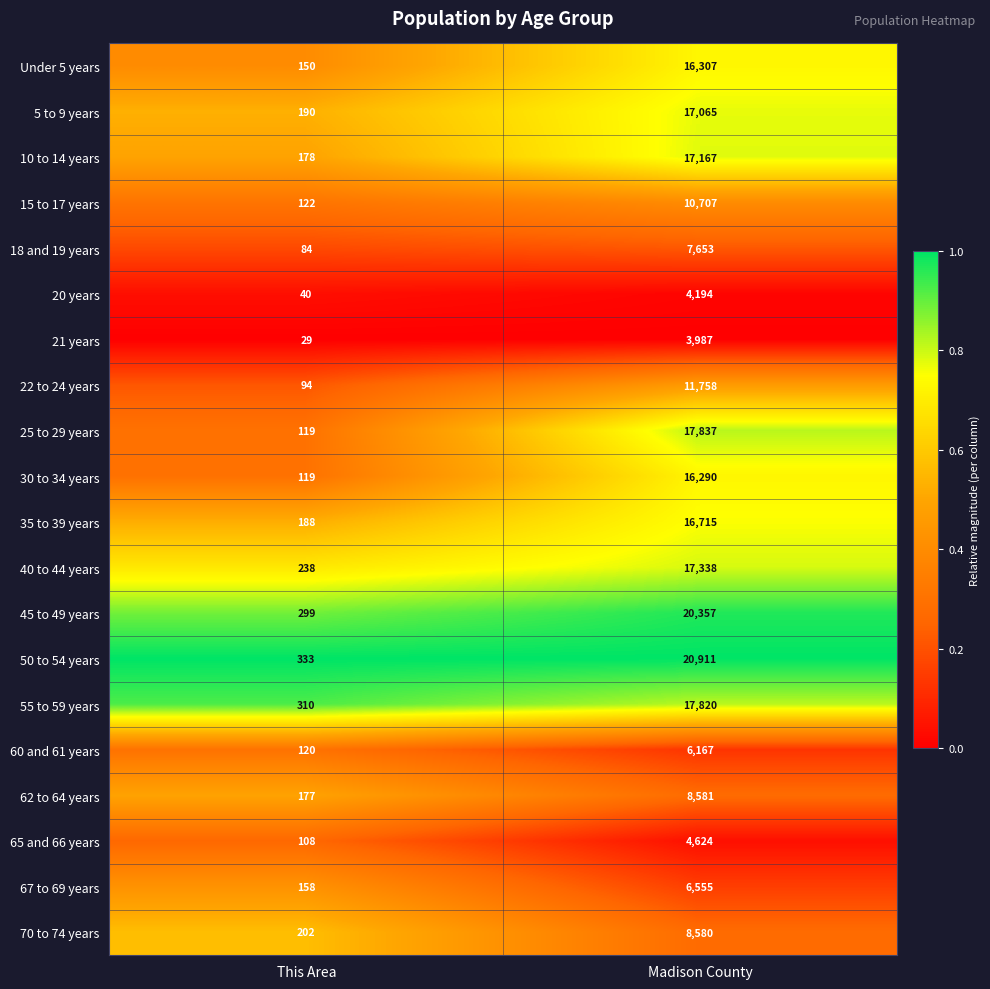

The value of 67 to 69 years at This Area is 158. True or false?

True